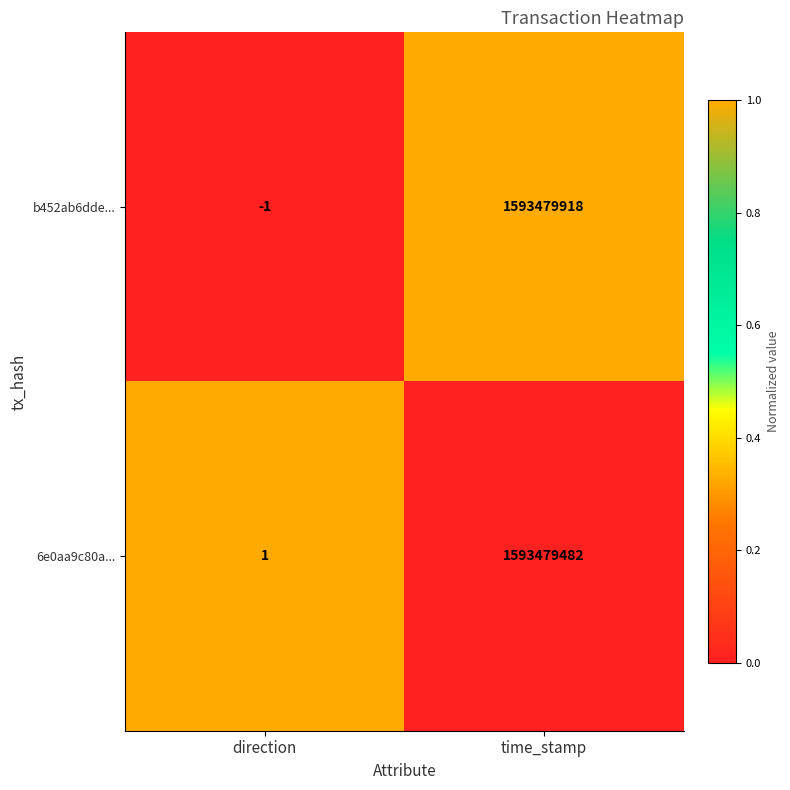

Reading left to right, extract all data points from this chart.

b452ab6dde...: direction=-1	time_stamp=1593479918
6e0aa9c80a...: direction=1	time_stamp=1593479482